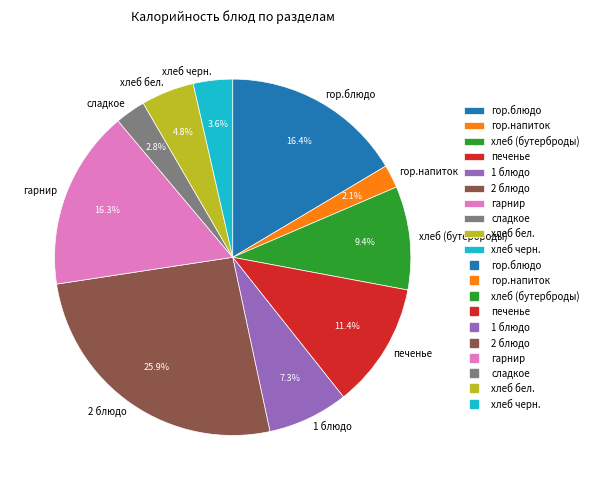

Which slice is the smallest?

гор.напиток